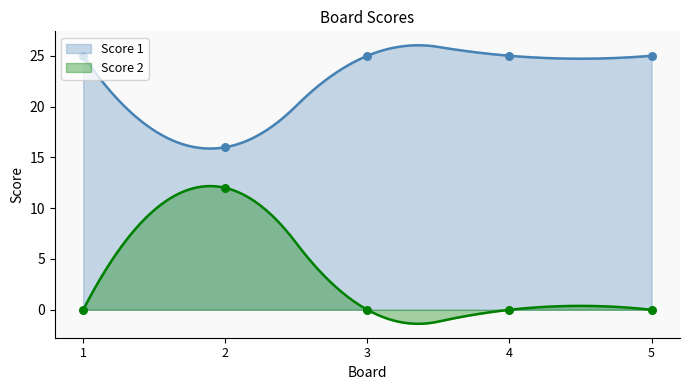

Which series contains the highest Y value?

Score 1